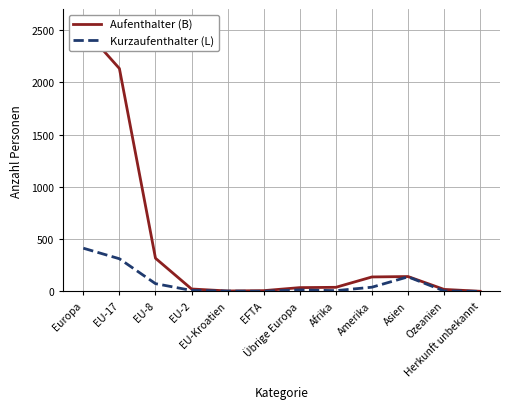

What is the sum of the Aufenthalter (B) values at EU-8 and Asien?

459